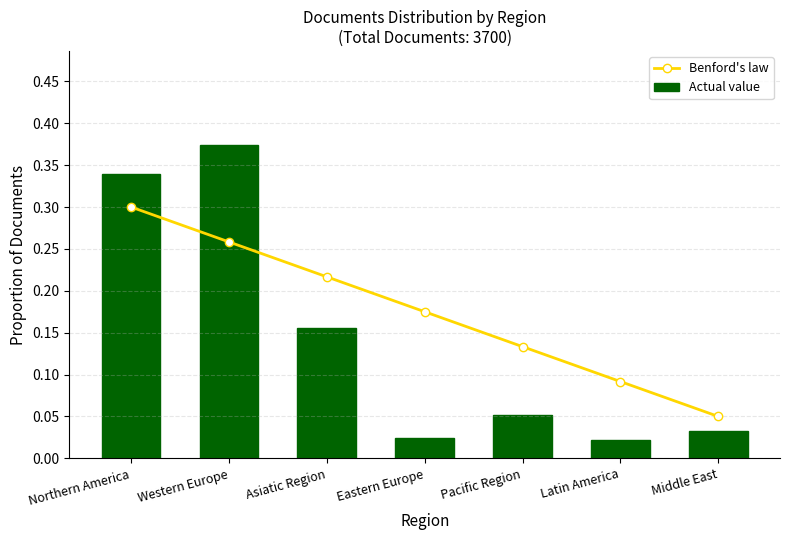

Does the chart contain any negative values?

No